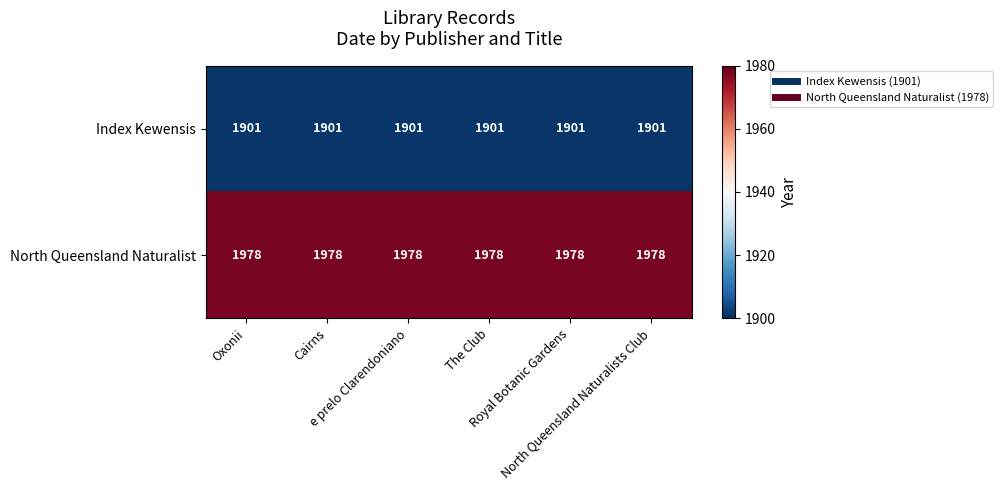

List the series in order of their overall mean, highest first.

North Queensland Naturalist, Index Kewensis